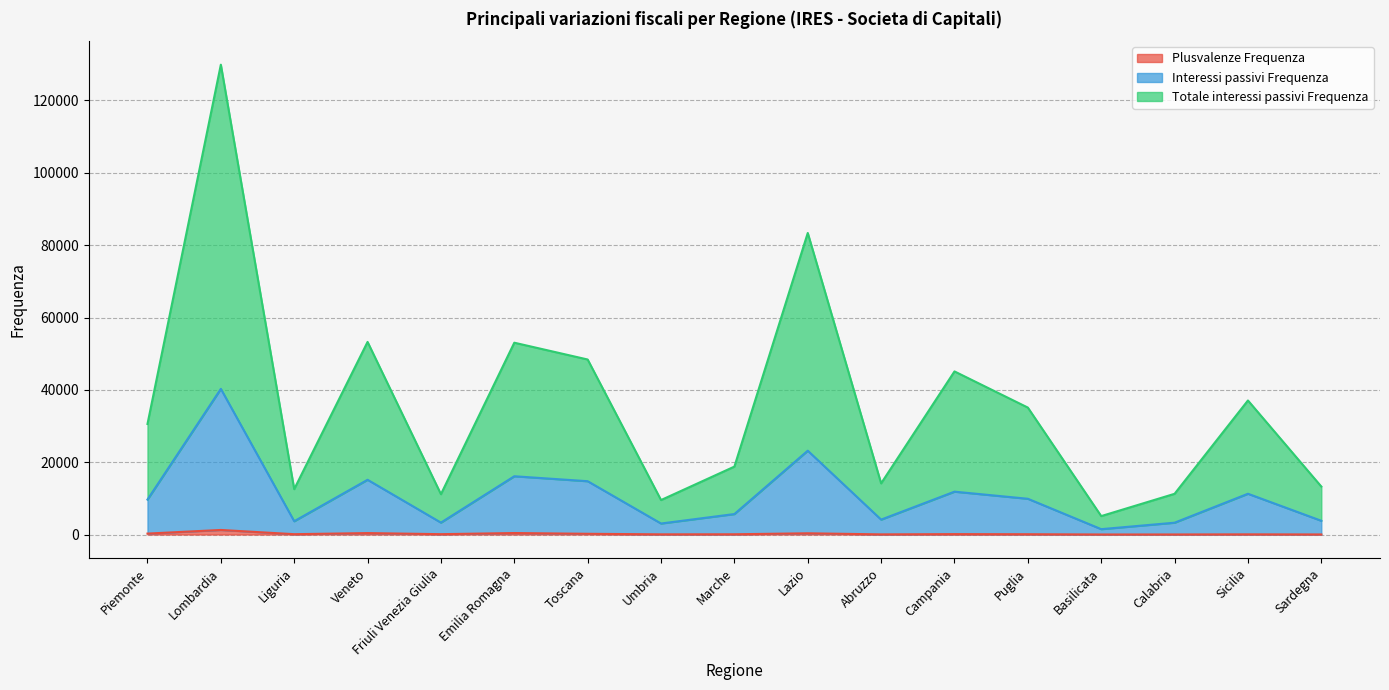

Is the value of Plusvalenze Frequenza at Basilicata greater than the value of Totale interessi passivi Frequenza at Umbria?

No